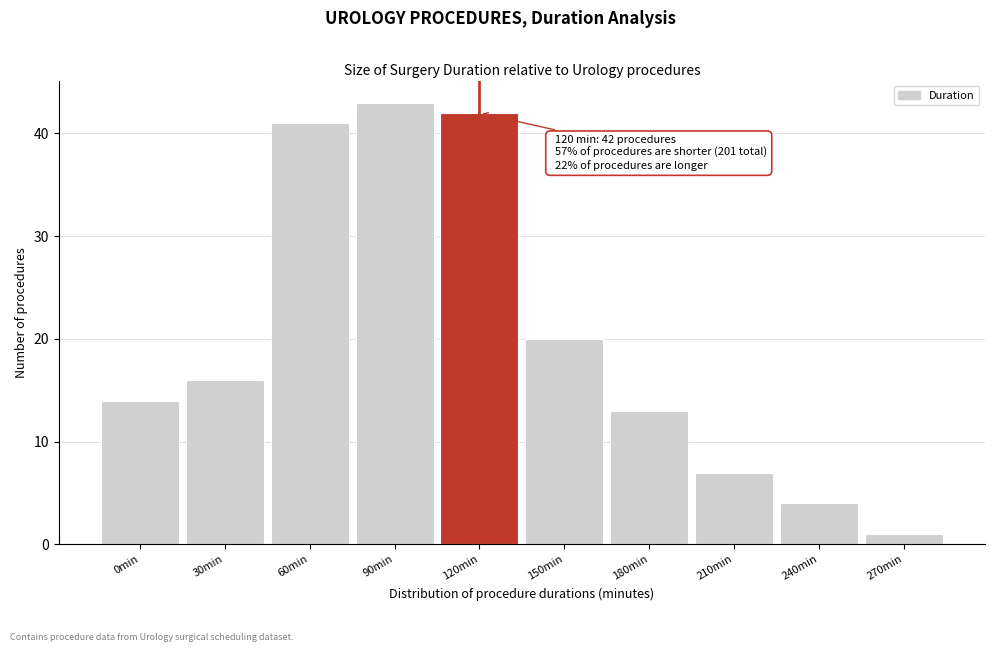

Reading left to right, what are all the values shown in this chart?

0min=14	30min=16	60min=41	90min=43	120min=42	150min=20	180min=13	210min=7	240min=4	270min=1